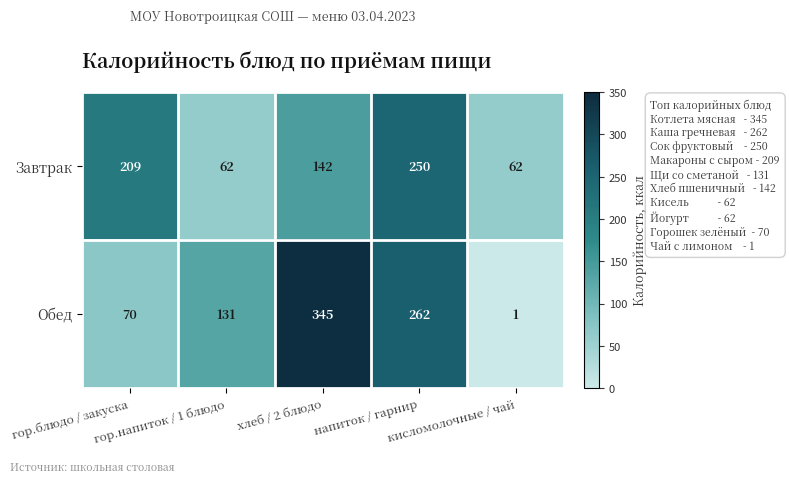

What is the greatest value displayed?

345